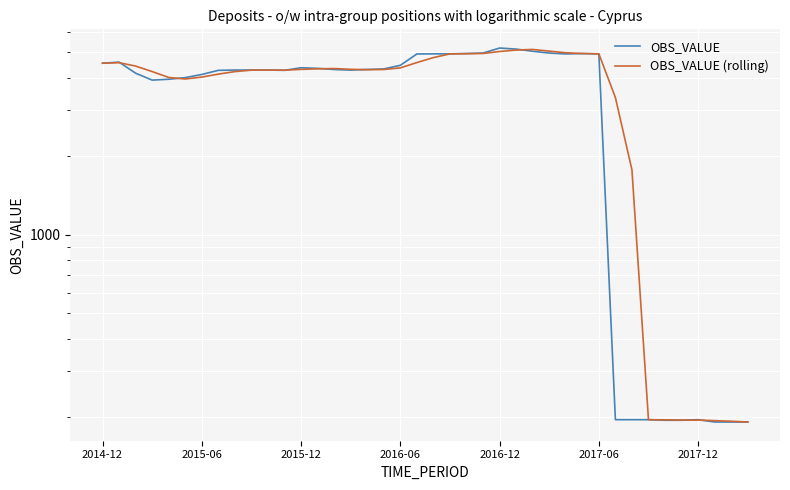

Reading right to left, extract all data points from this chart.

OBS_VALUE: 192.0	192.0	192.0	196.0	195.0	195.0	196.0	196.0	196.0	4930.0	4944.0	4929.0	4967.0	5046.0	5144.0	5192.0	4967.0	4948.0	4932.0	4932.0	4927.0	4458.0	4318.0	4298.0	4274.0	4296.0	4340.0	4364.0	4265.0	4275.0	4275.0	4276.0	4265.0	4113.0	3999.0	3943.0	3913.0	4159.0	4585.0	4542.0
OBS_VALUE (rolling): 192.0	193.3	194.3	195.3	195.3	195.7	196.0	1774.0	3356.7	4934.3	4946.7	4980.7	5052.3	5127.3	5101.0	5035.7	4949.0	4937.3	4930.3	4772.3	4567.7	4358.0	4296.7	4289.3	4303.3	4333.3	4323.0	4301.3	4271.7	4275.3	4272.0	4218.0	4125.7	4018.3	3951.7	4005.0	4219.0	4428.7	4563.5	4542.0